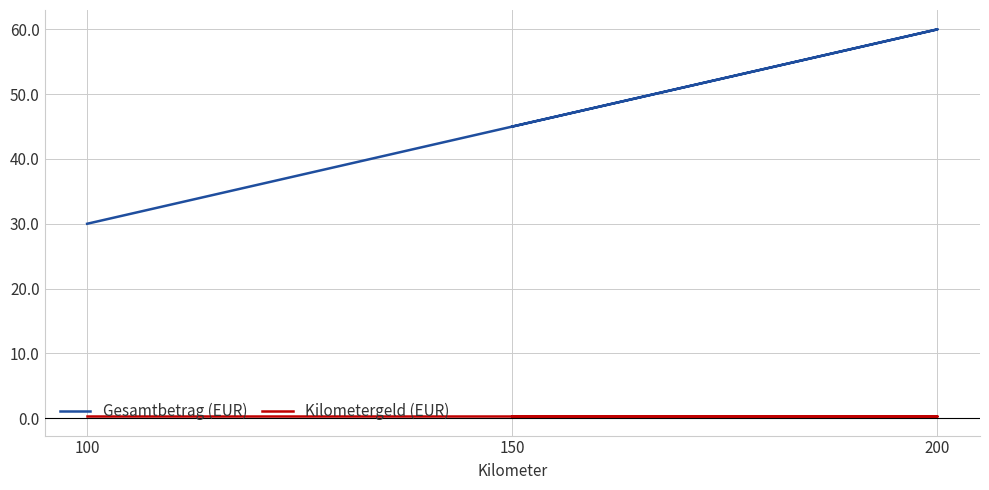

True or false: Kilometergeld (EUR) has a value of 0.1 at 150.

False